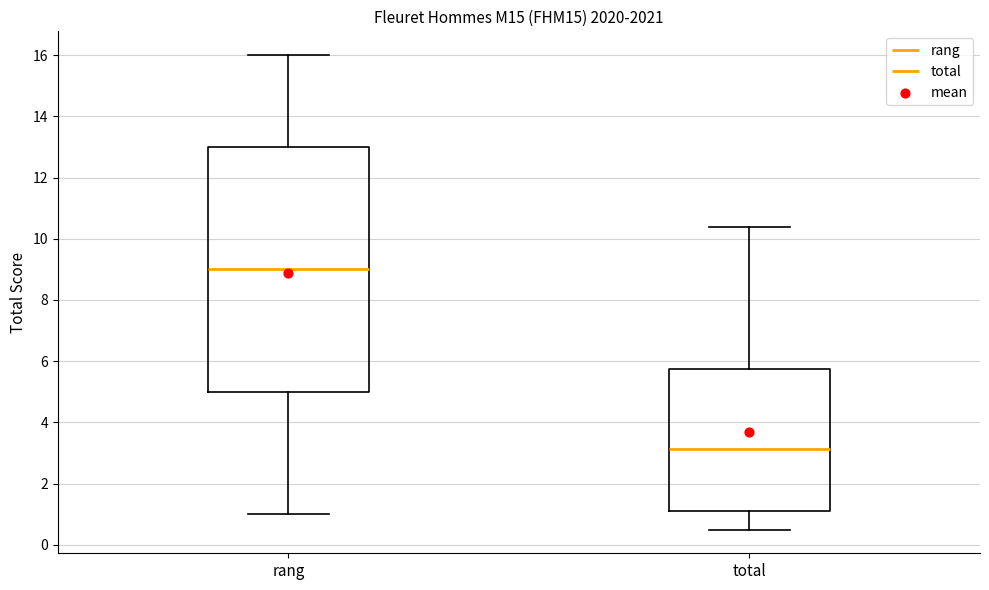

Reading left to right, read every box against the y-axis: the position of its median line, the range the box covers, and the ends of its whiskers. The values are not printed on the chart, so give them approximately, as read against the axis.

rang: median 9.0, box 5.0 to 13.0, whiskers 1.0 to 16.0
total: median 3.2, box 1.2 to 5.8, whiskers 0.6 to 10.4